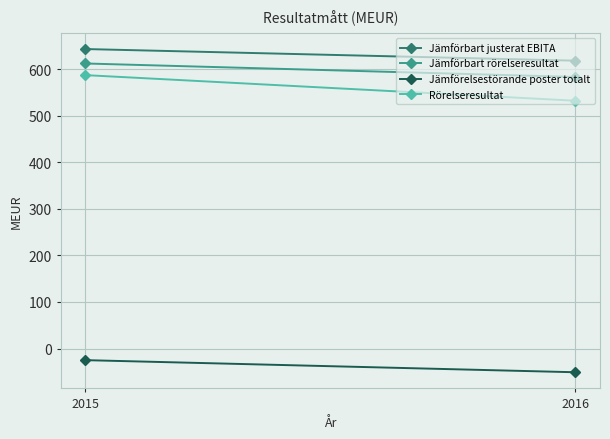

At how many categories does at least one series exceed 40?

2